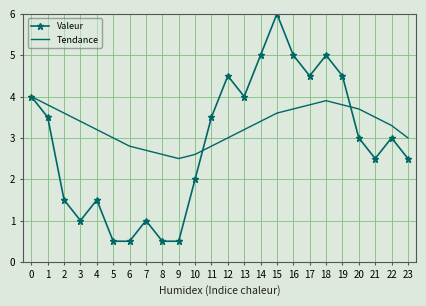

Is it true that Valeur equals 4.3 at 22?

False